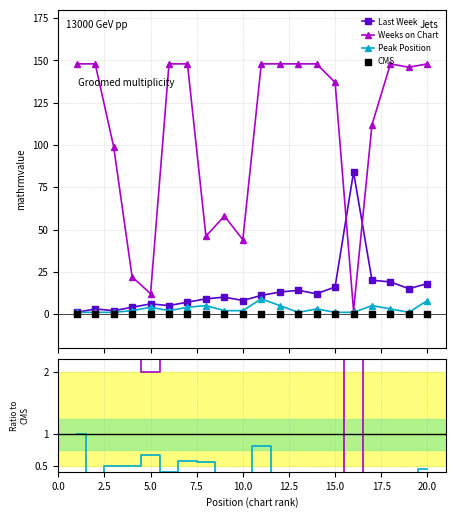

Which series contains the lowest Y value?

CMS